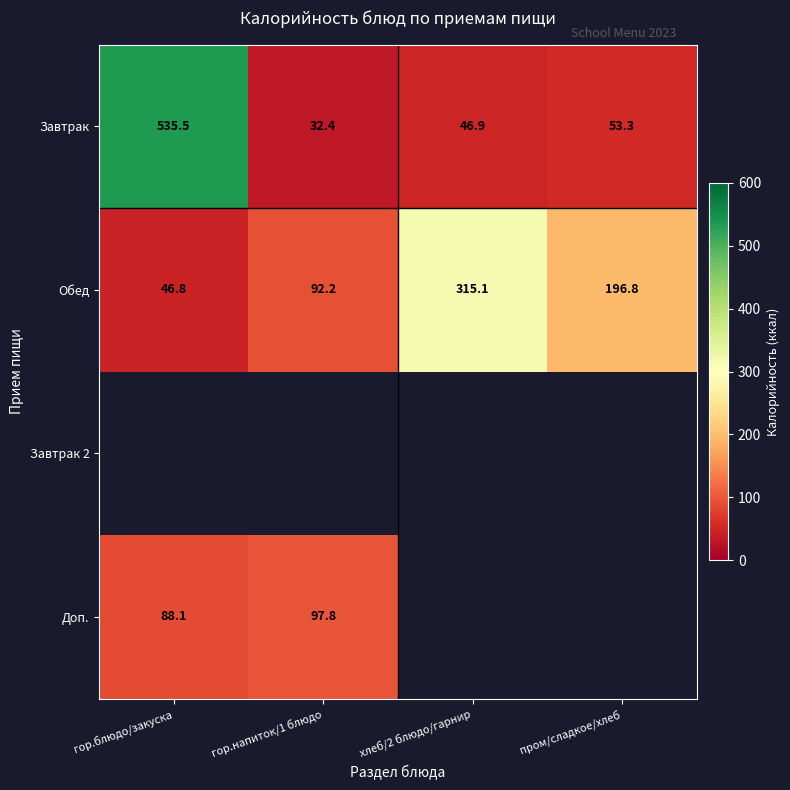

What is the difference between the Обед values at гор.напиток/1 блюдо and гор.блюдо/закуска?

45.4